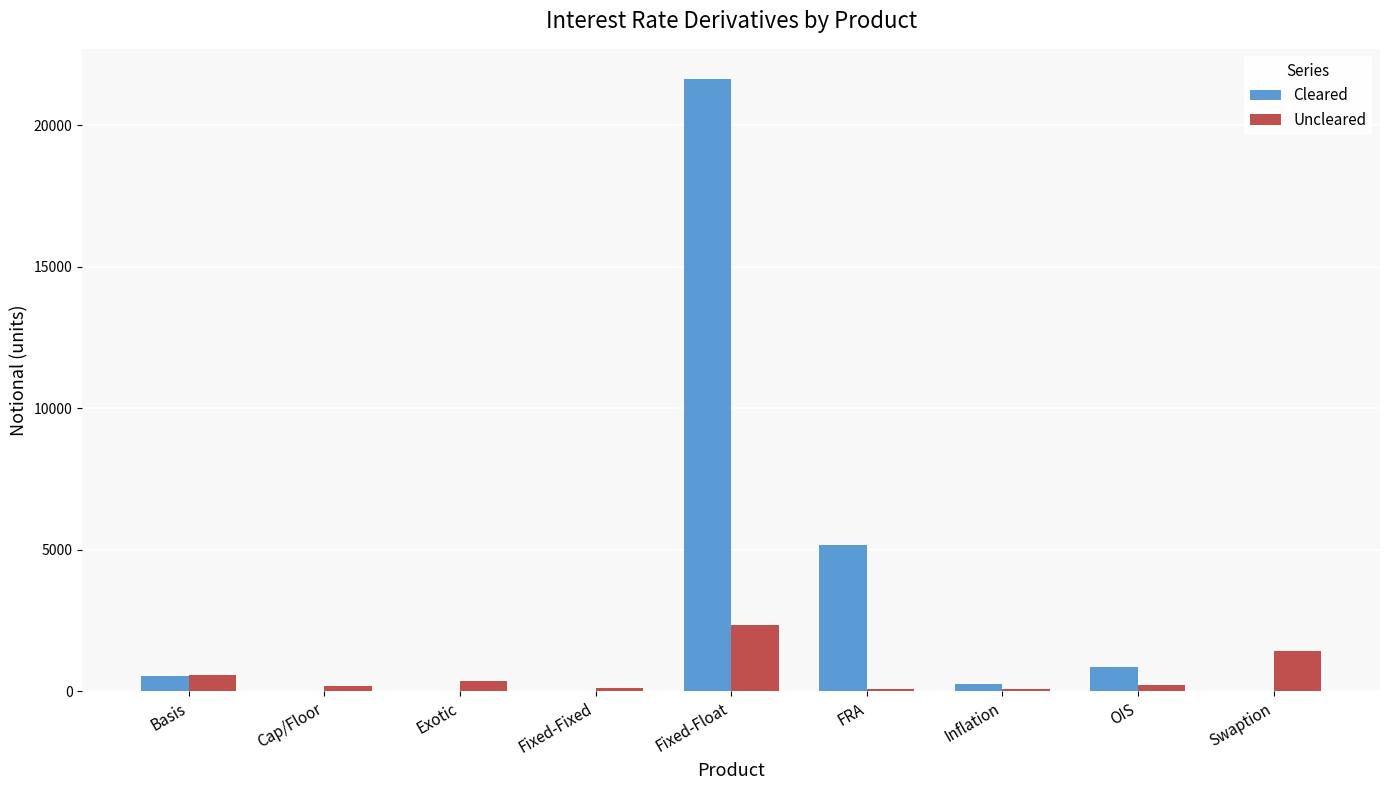

Count the number of categories in the chart.

9